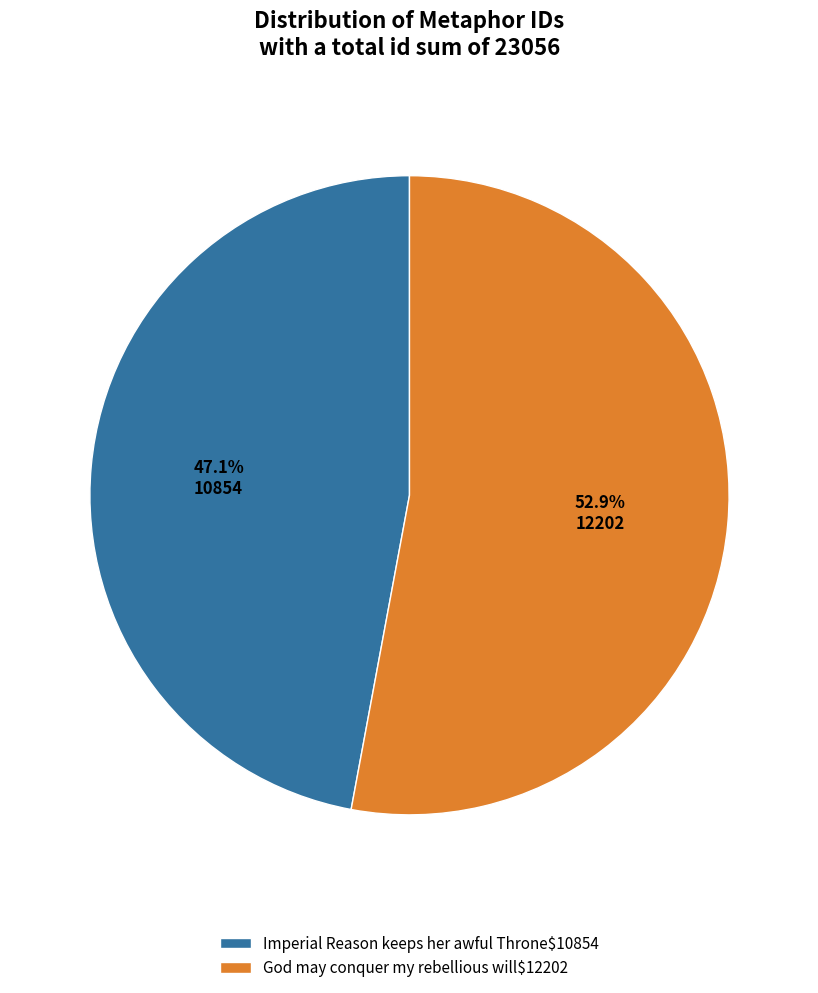

What is the smallest slice in the pie chart?

Imperial Reason keeps her awful Throne$10854